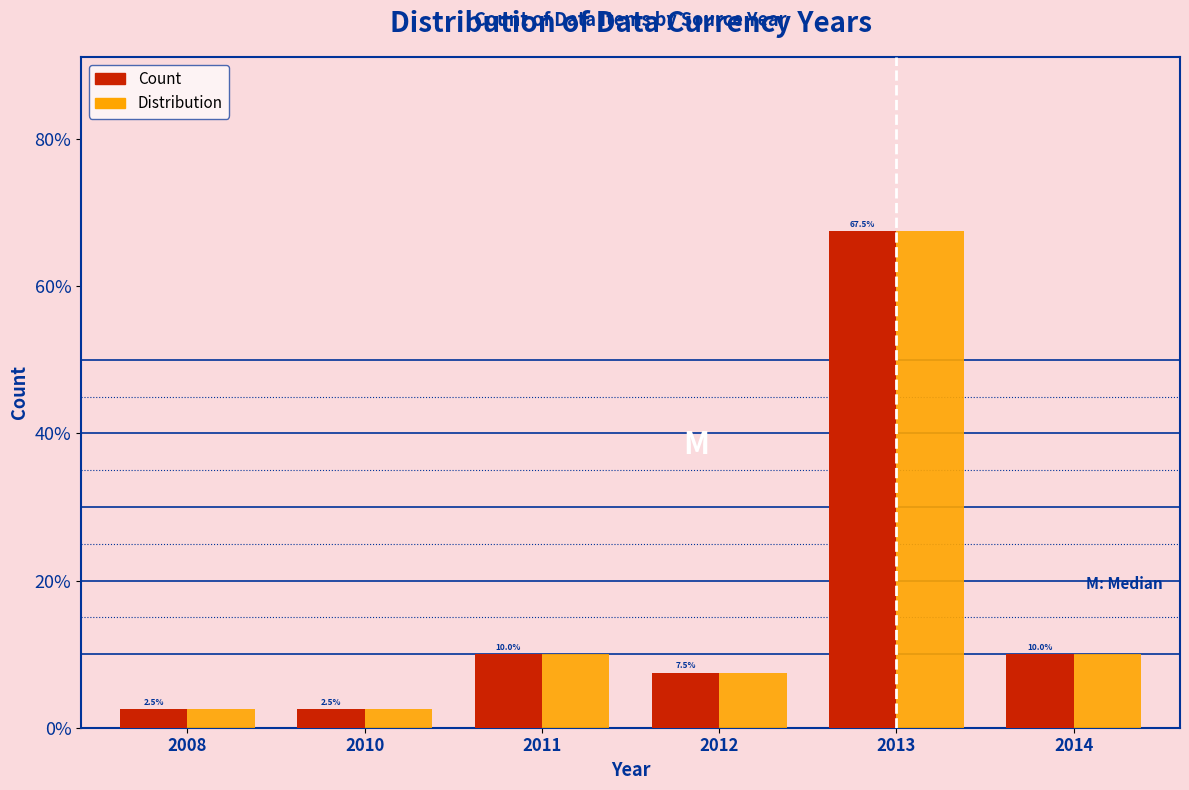

Reading right to left, list all the values displayed in this chart.

Count: 2014=10.0	2013=67.5	2012=7.5	2011=10.0	2010=2.5	2008=2.5
Distribution: 2014=10.0	2013=67.5	2012=7.5	2011=10.0	2010=2.5	2008=2.5